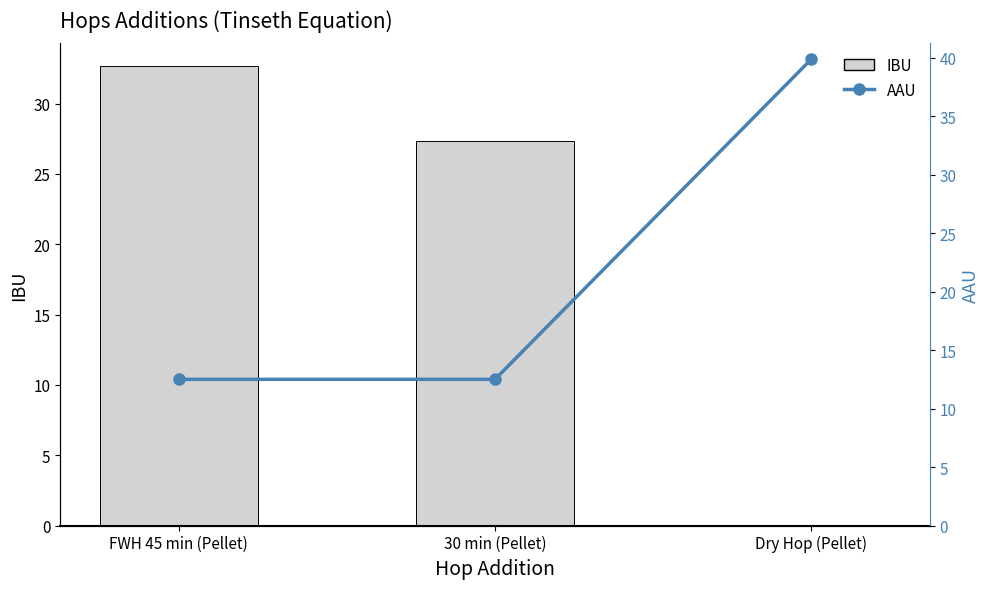

What are all the series names shown in the legend?

IBU, AAU